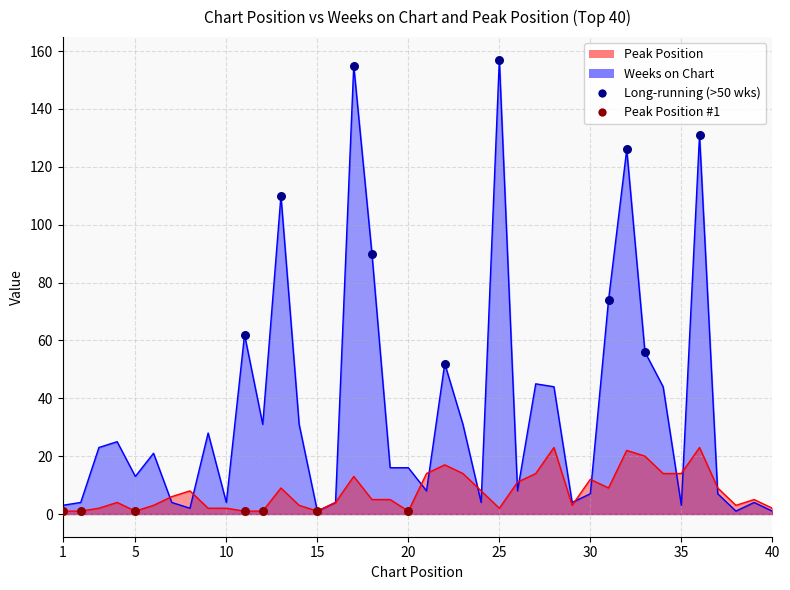

Which series contains the lowest Y value?

Weeks on Chart